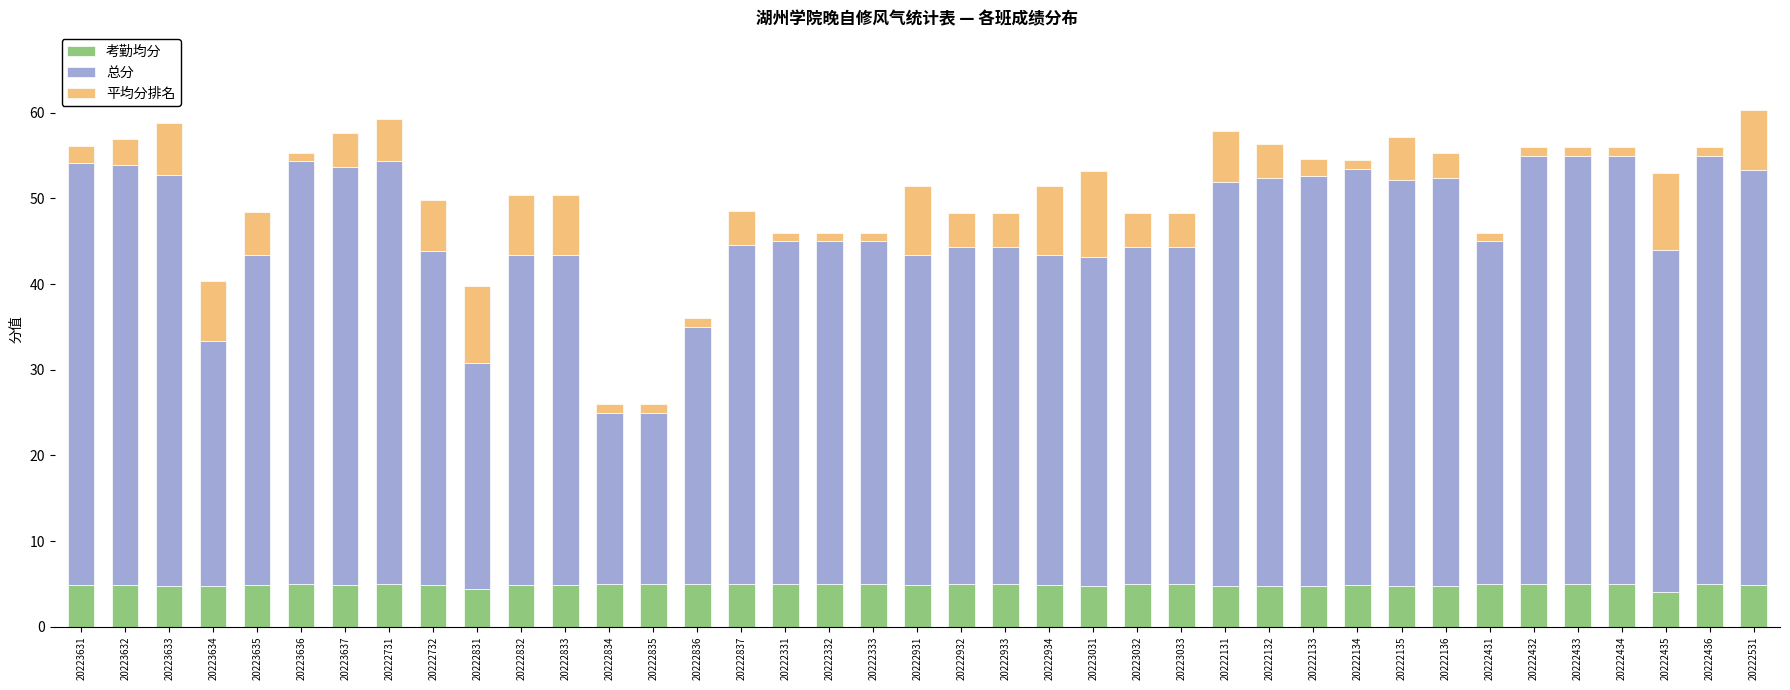

True or false: 考勤均分 has a value of 5.0 at 20222834.

True